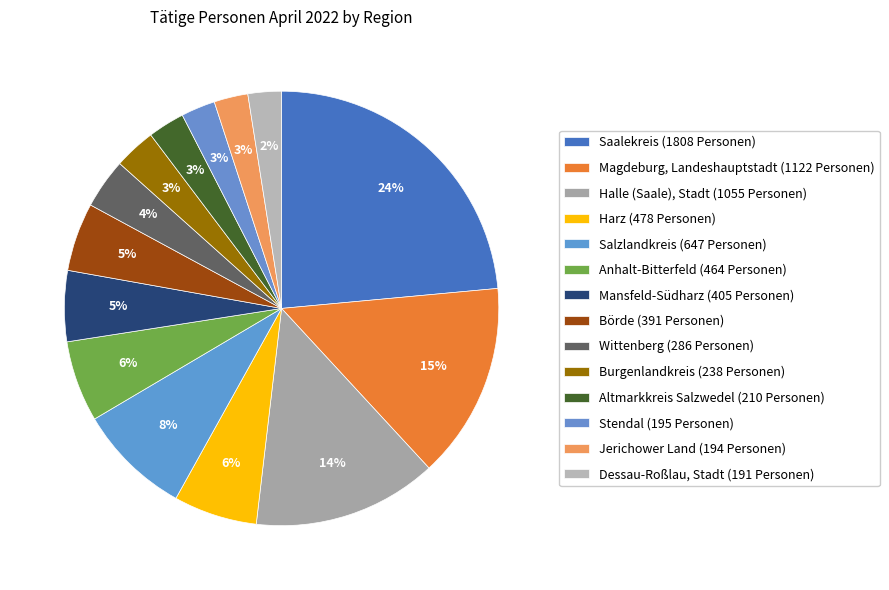

Which slice is the largest?

Saalekreis